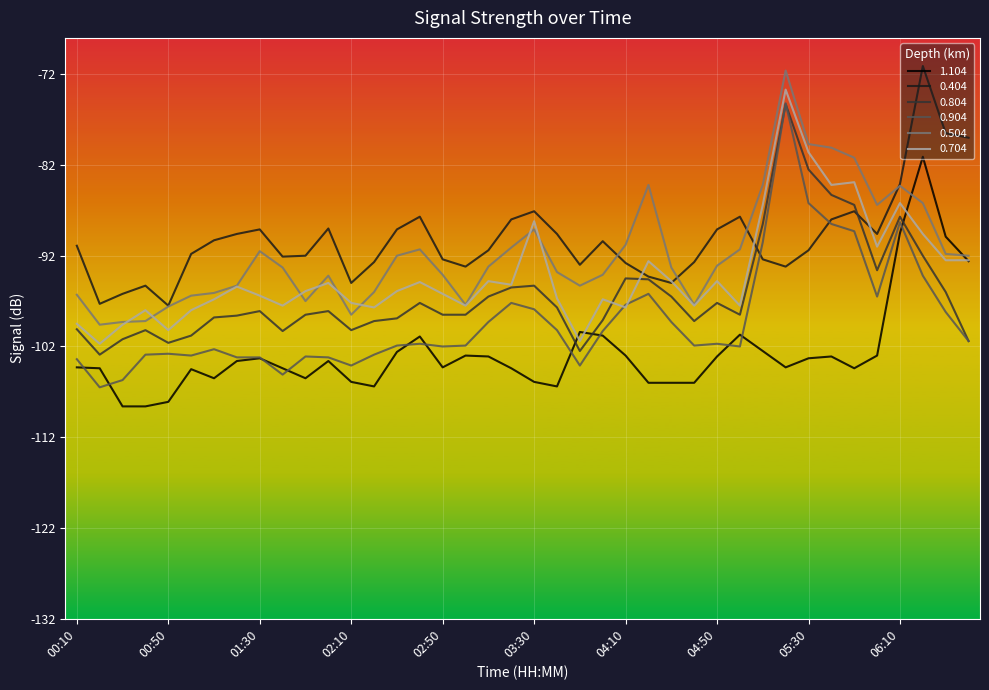

What is the lowest value of the 0.804 series?

-102.9